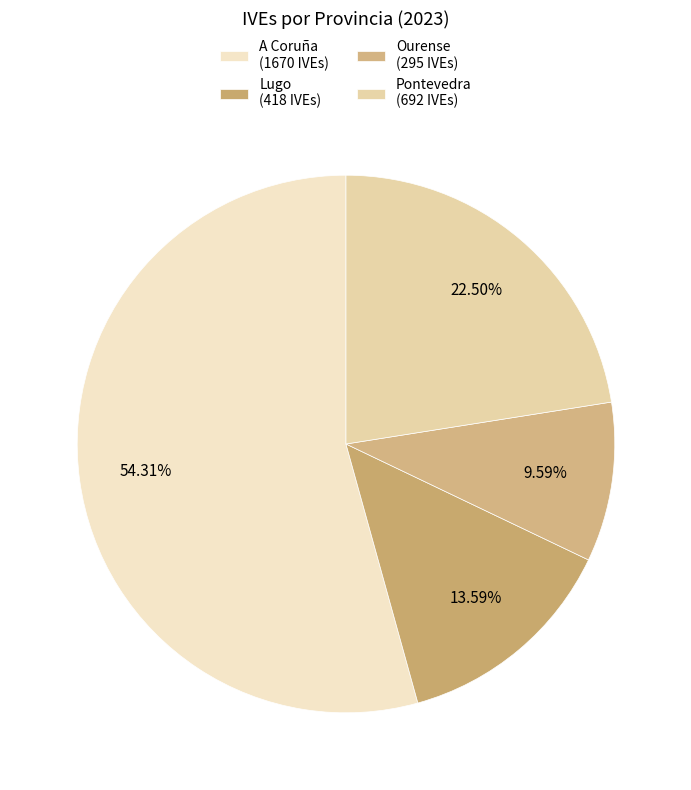

Which slice is the largest?

A Coruña